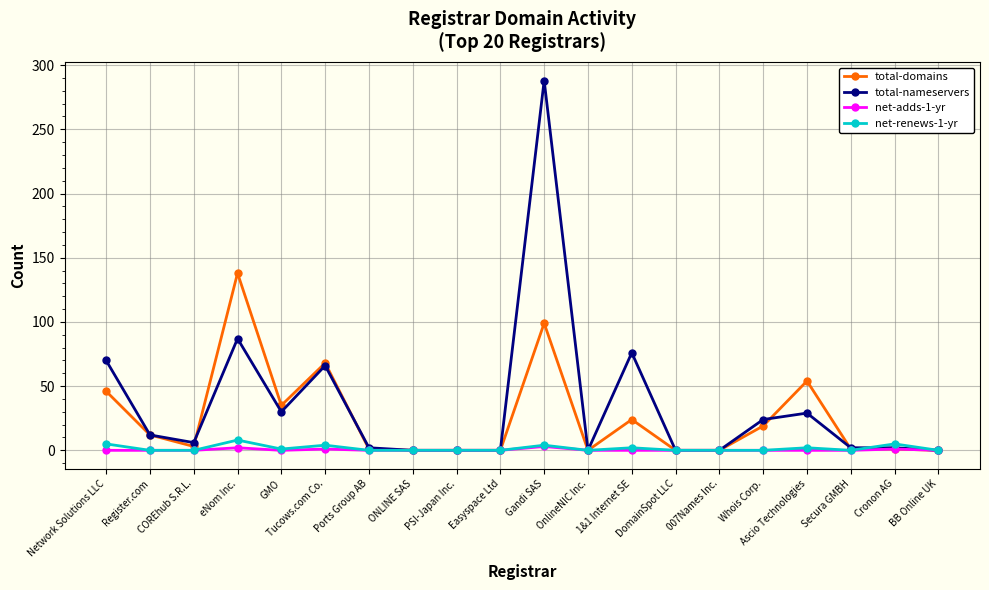

Is it true that net-adds-1-yr equals 0 at Network Solutions LLC?

True